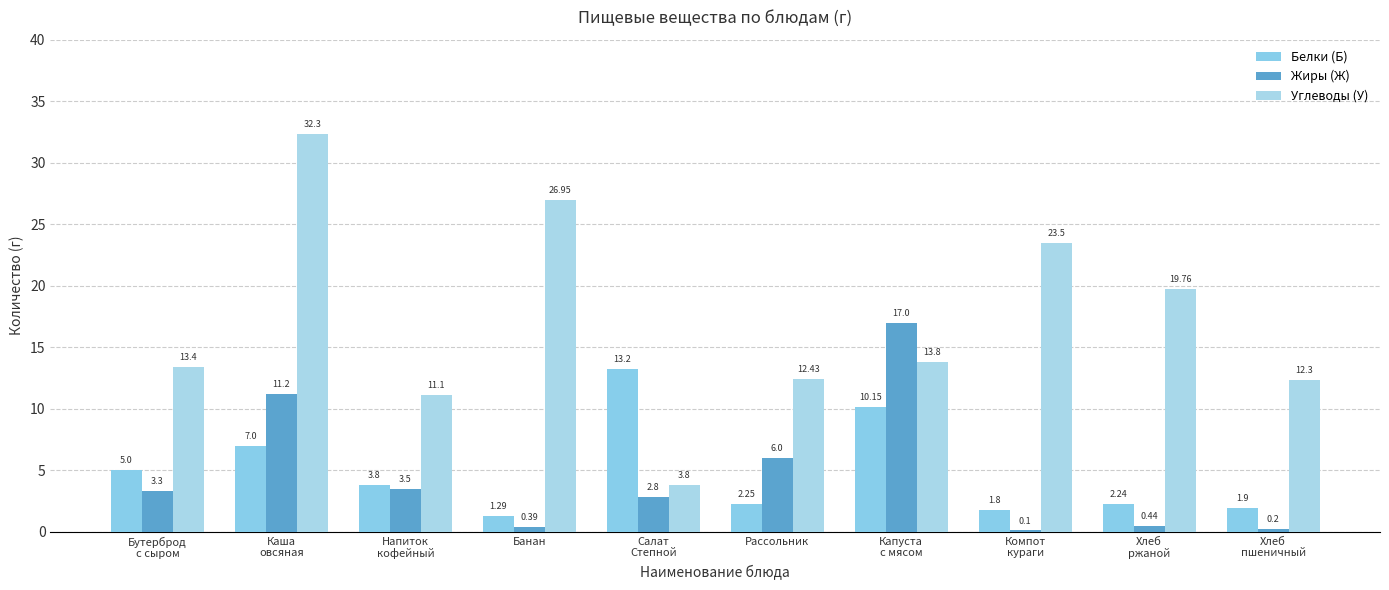

How many data points does each series have?

10